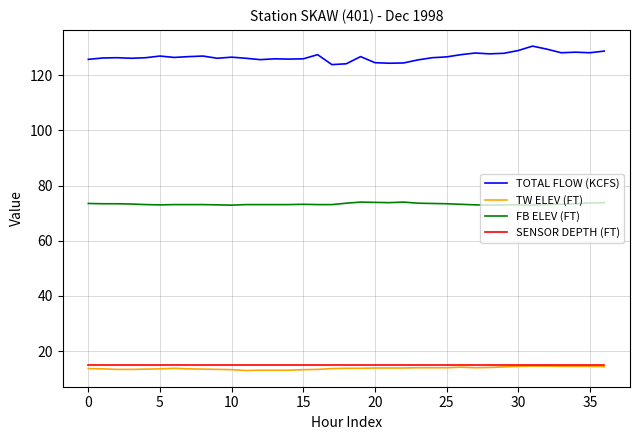

True or false: FB ELEV (FT) and TW ELEV (FT) cross at least once.

False